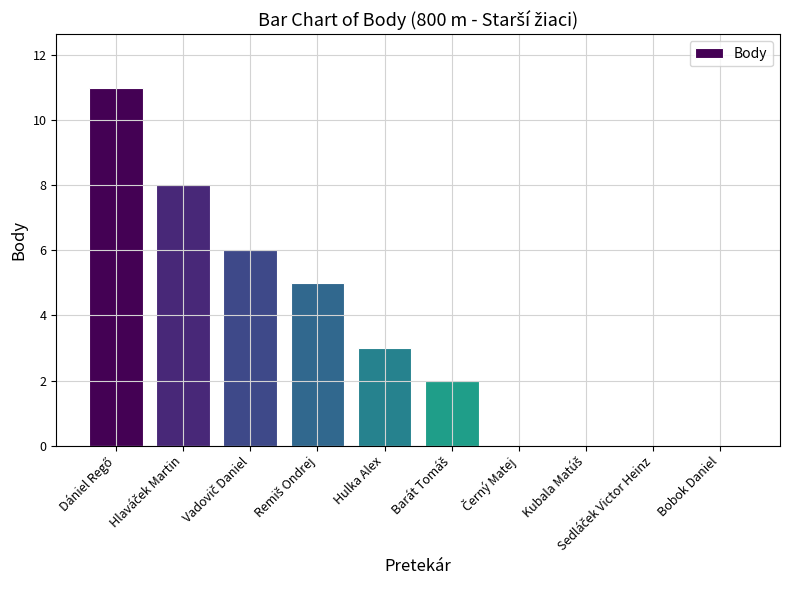

The chart shows a value of 0 at Bobok Daniel. True or false?

True